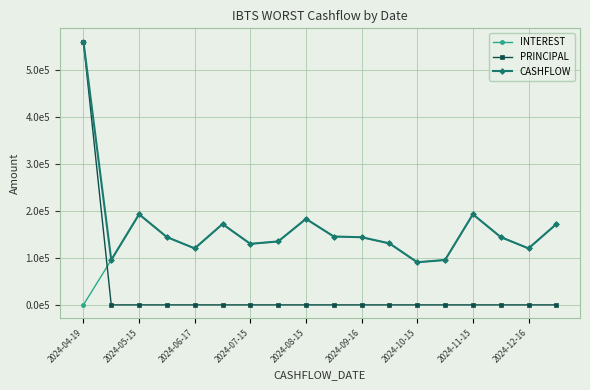

What are all the series names shown in the legend?

INTEREST, PRINCIPAL, CASHFLOW